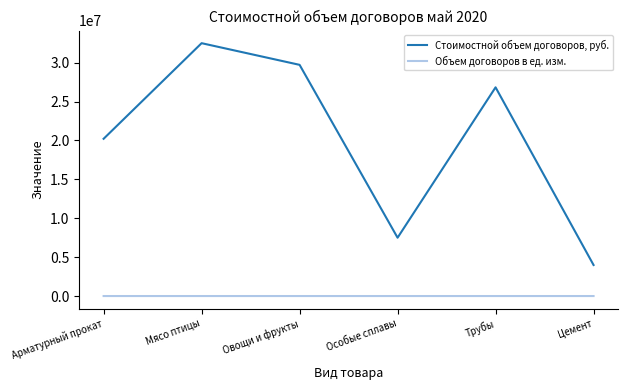

What is the maximum value shown in the chart?

32510871.0